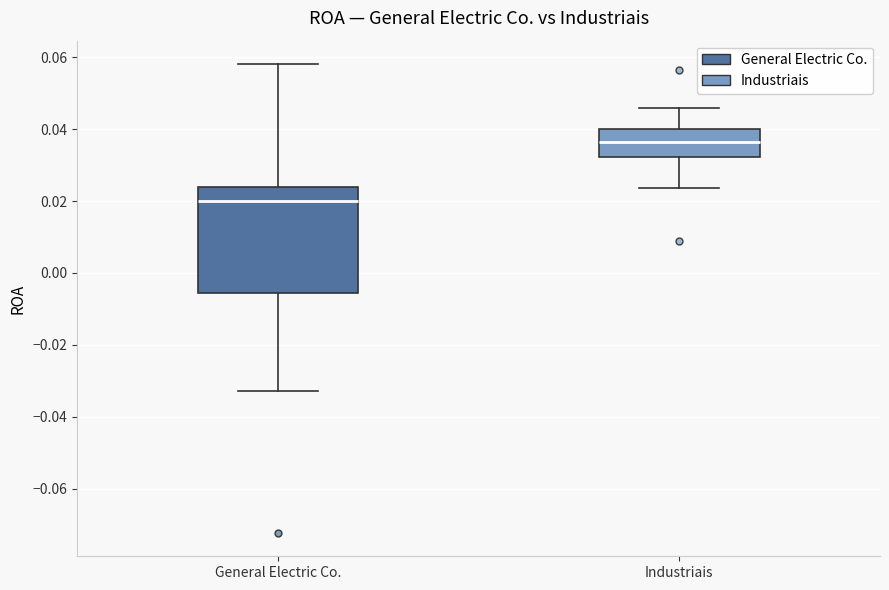

Reading left to right, read every box against the y-axis: the position of its median line, the range the box covers, and the ends of its whiskers. The values are not printed on the chart, so give them approximately, as read against the axis.

General Electric Co.: median 0.020, box -0.006 to 0.024, whiskers -0.032 to 0.058
Industriais: median 0.036, box 0.032 to 0.040, whiskers 0.024 to 0.046